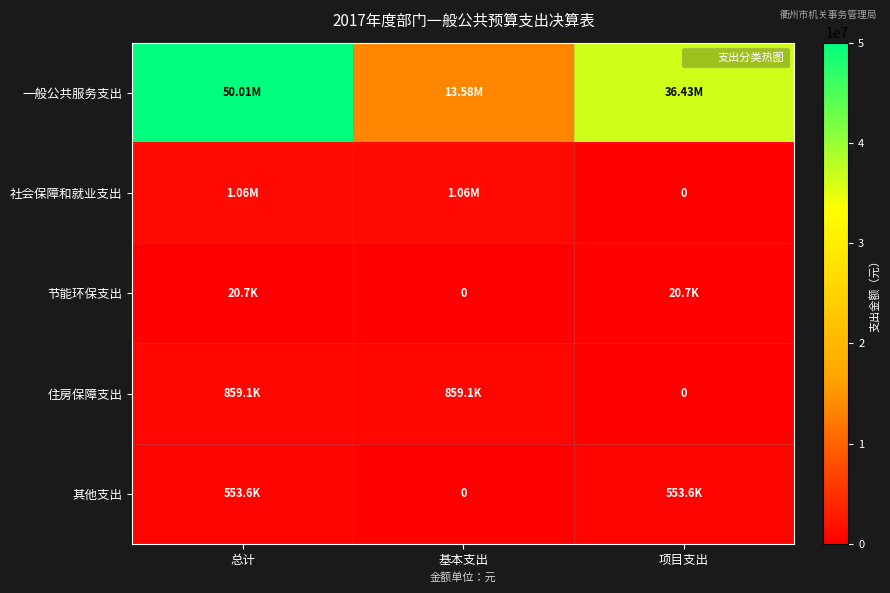

What is the difference between the 住房保障支出 values at 总计 and 项目支出?

859078.0